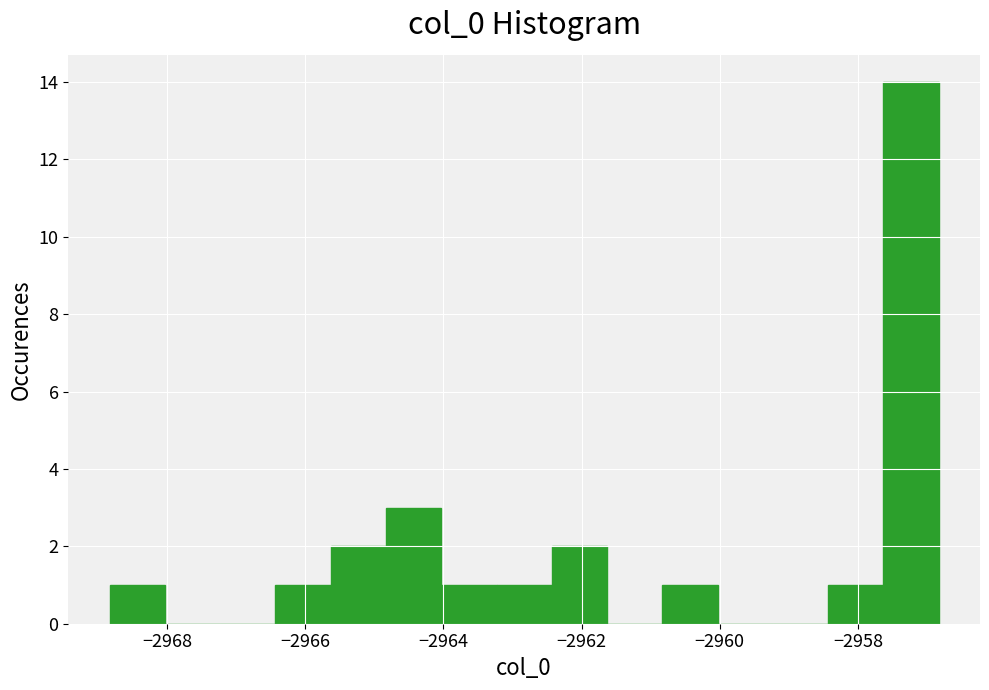

Read against the x-axis, roughly where is the centre of the tallest bar?

-2957.2